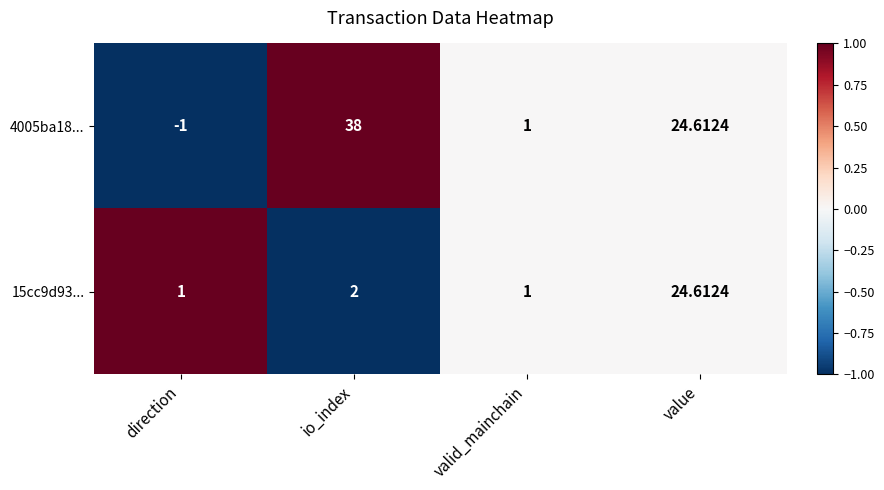

Which label corresponds to the smallest value in the chart?

direction